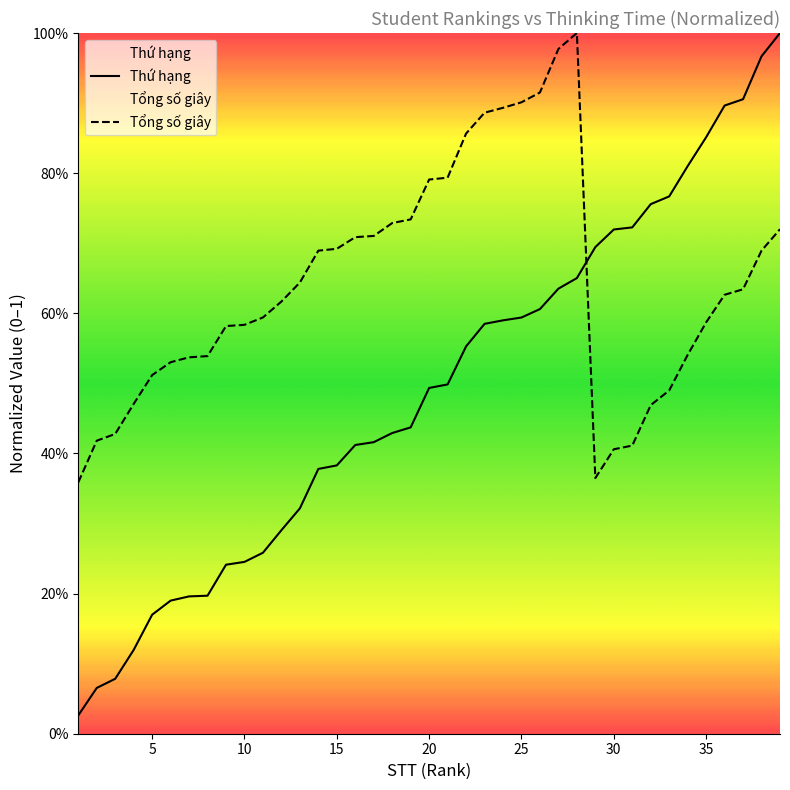

True or false: Thứ hạng has more than 1 interior local peaks.

False